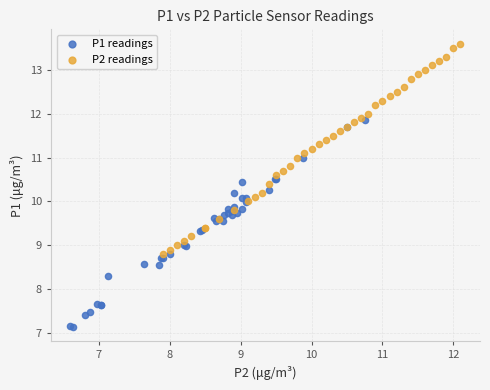

What are all the series names shown in the legend?

P1 readings, P2 readings